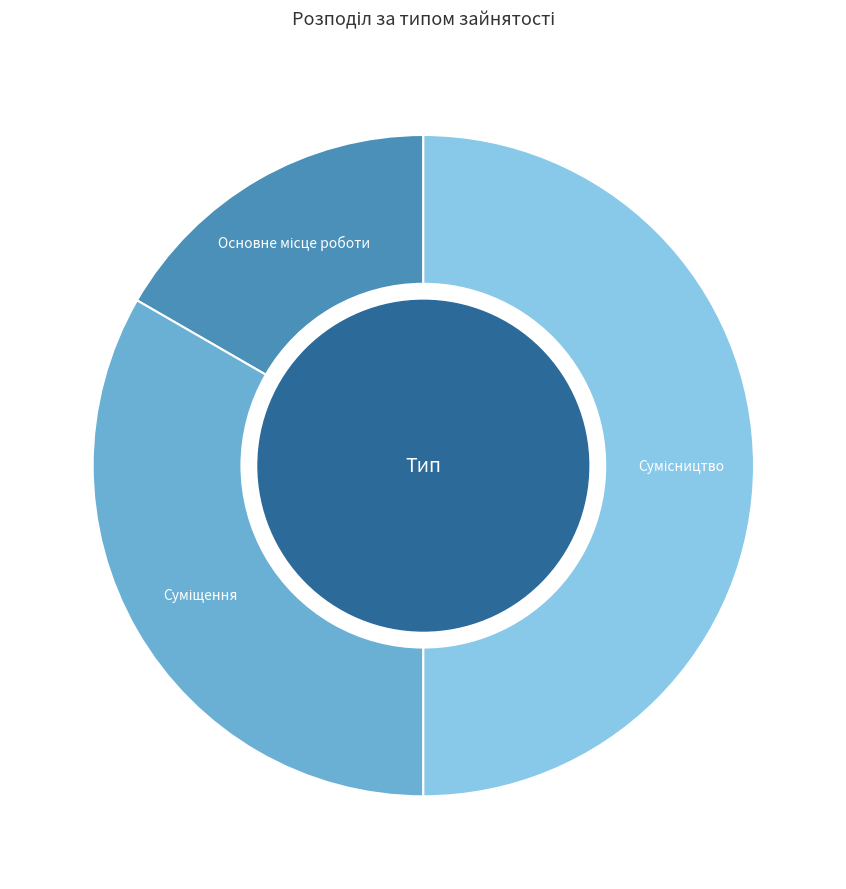

To the nearest percent, what is the difference between the largest and smallest slice percentages?

33%